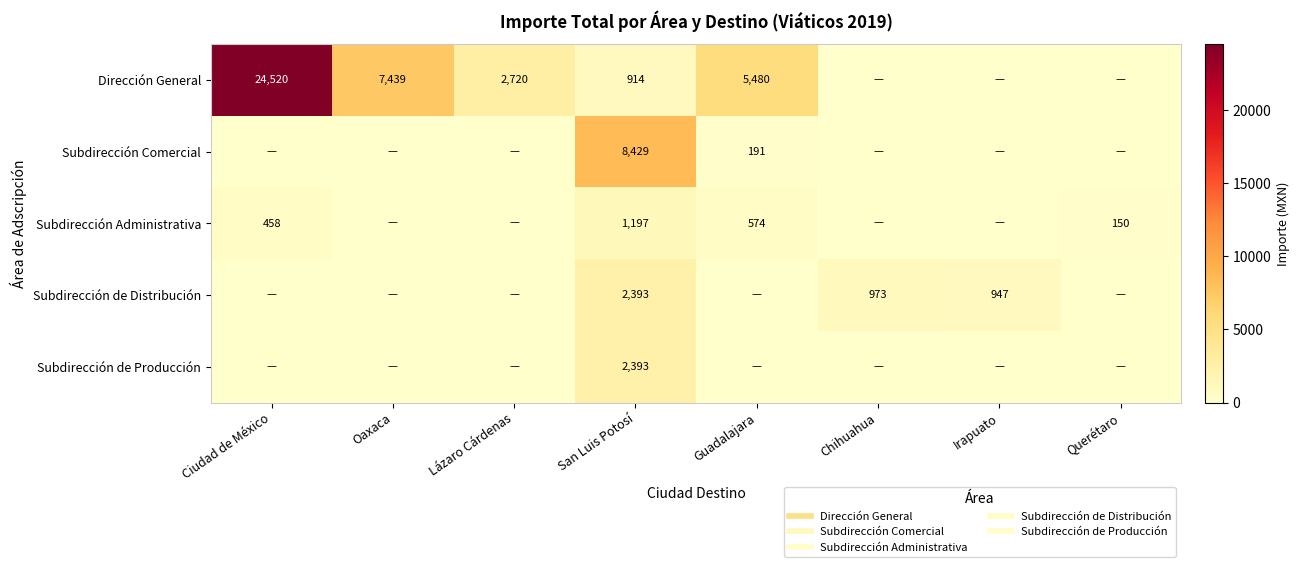

Rank the series by their maximum value, from lowest to highest.

Subdirección Administrativa, Subdirección de Distribución, Subdirección de Producción, Subdirección Comercial, Dirección General